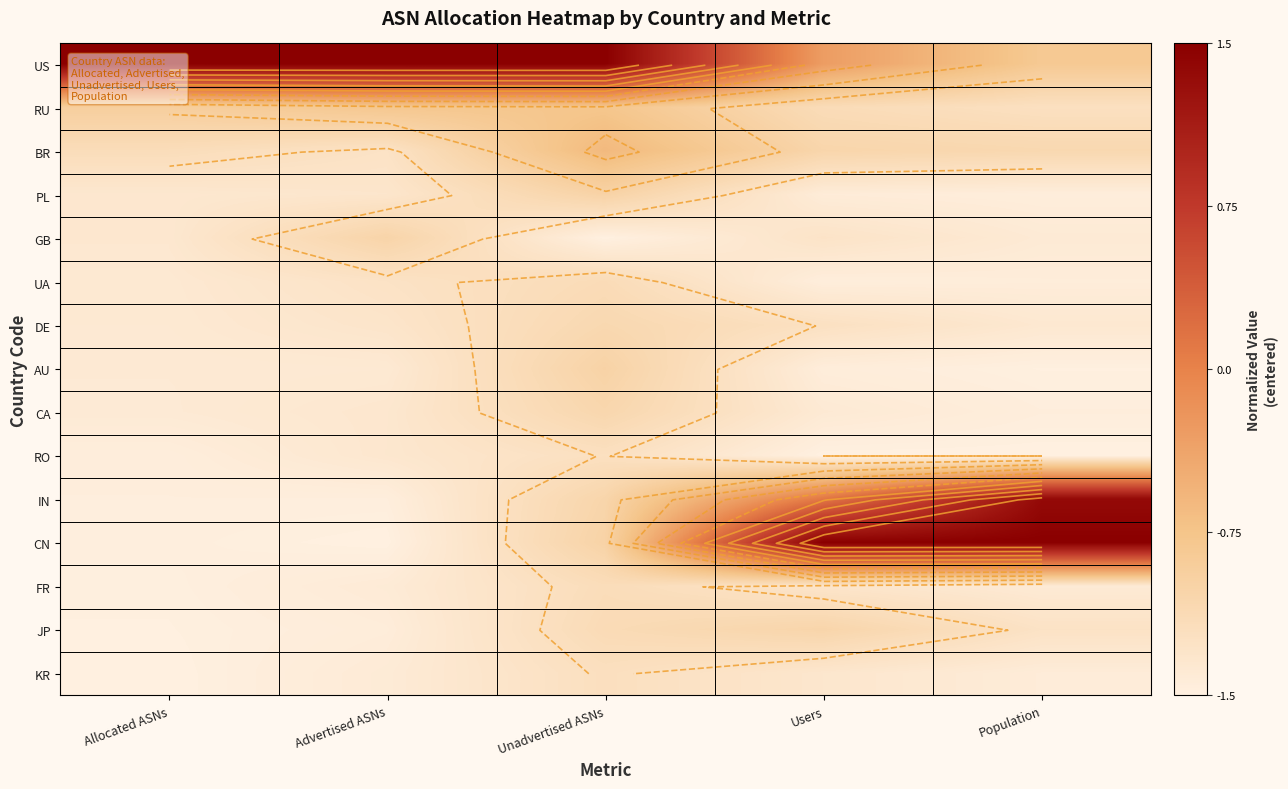

At which category does the chart reach its peak across all series?

Allocated ASNs